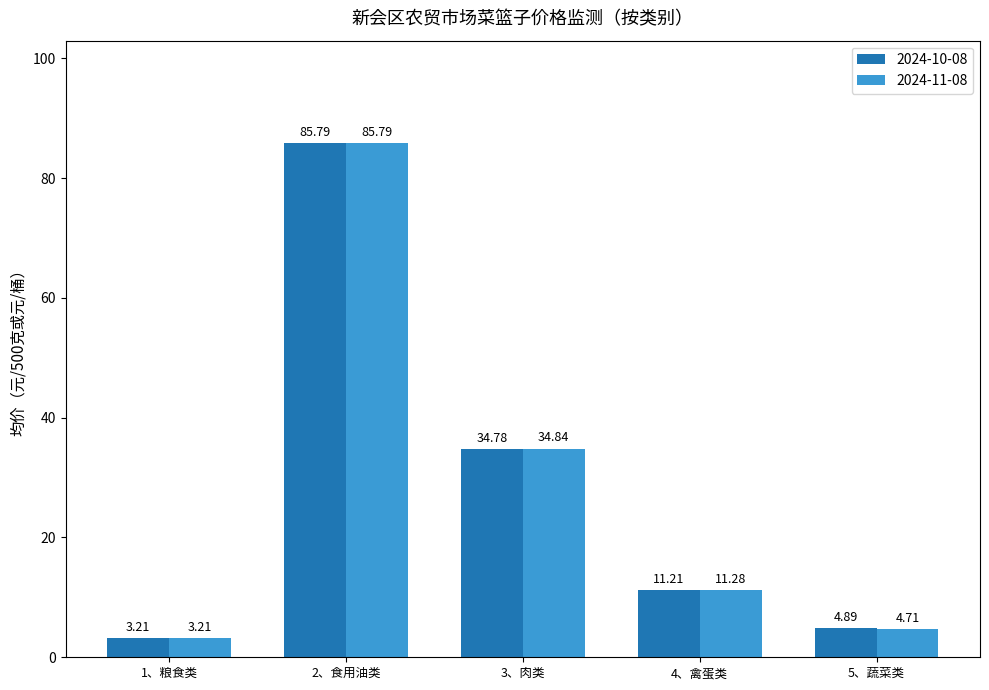

Reading left to right, what are all the values shown in this chart?

2024-10-08: 3.2	85.8	34.8	11.2	4.9
2024-11-08: 3.2	85.8	34.8	11.3	4.7